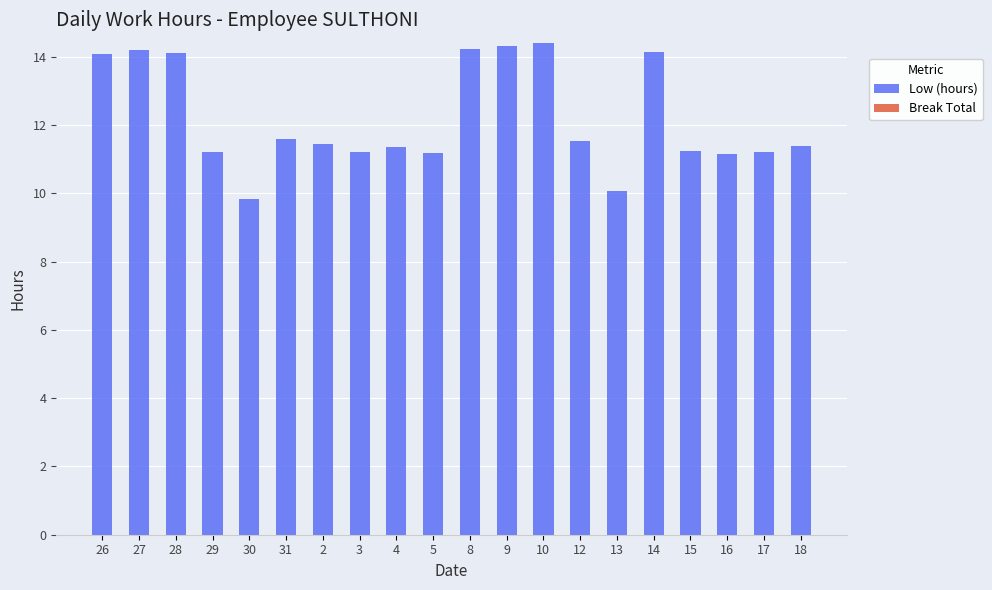

What is the ratio of the value at 29 to the value at 8?

0.8